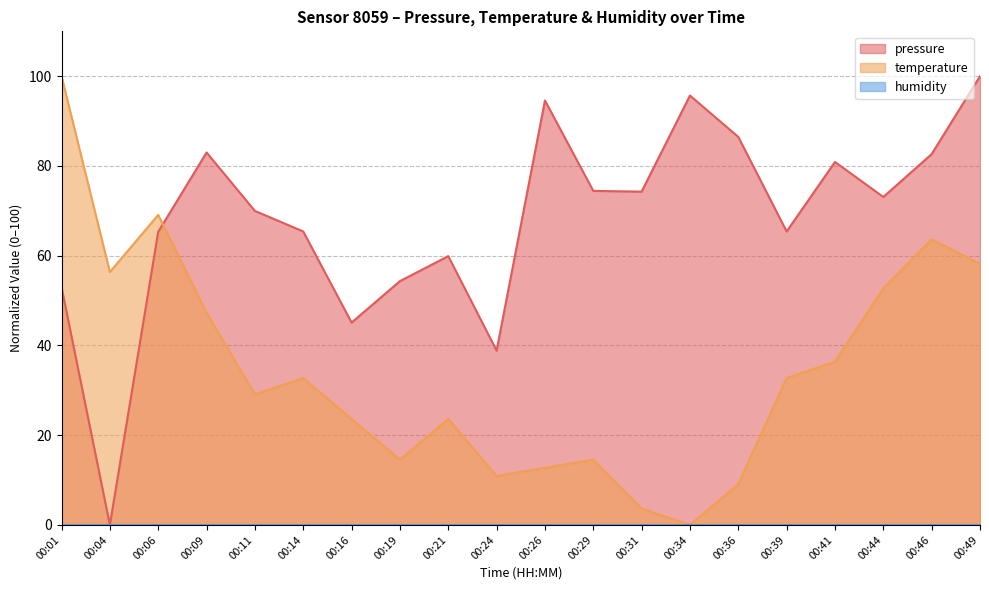

Where is the first local minimum for temperature?

00:04